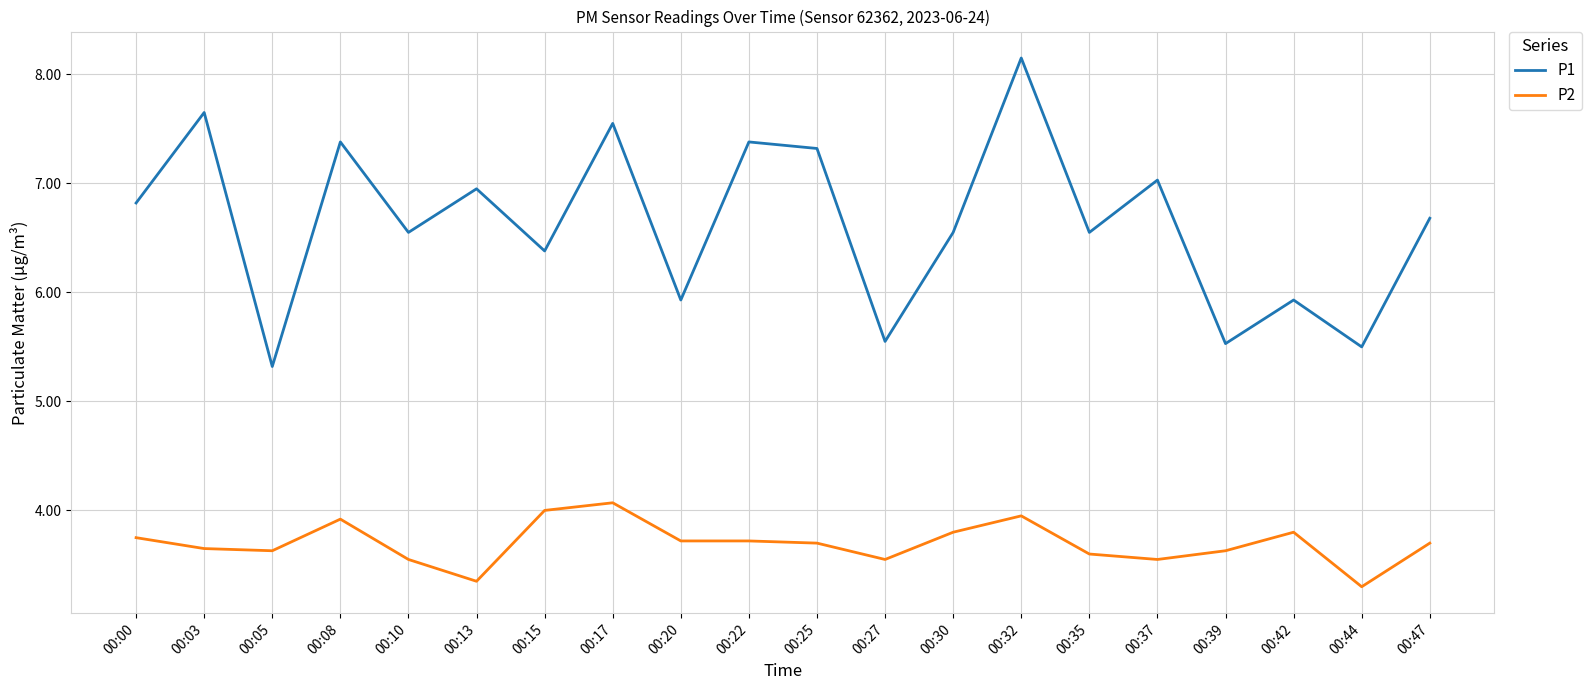

Which label corresponds to the smallest value in the chart?

00:44